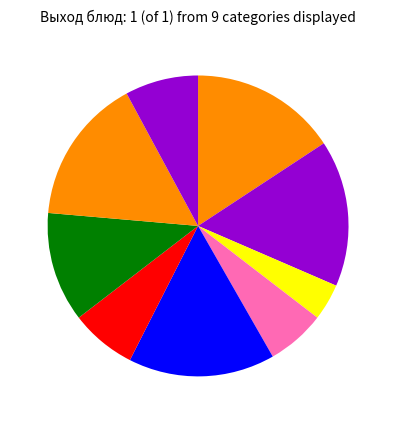

Count the number of slices in the pie.

9